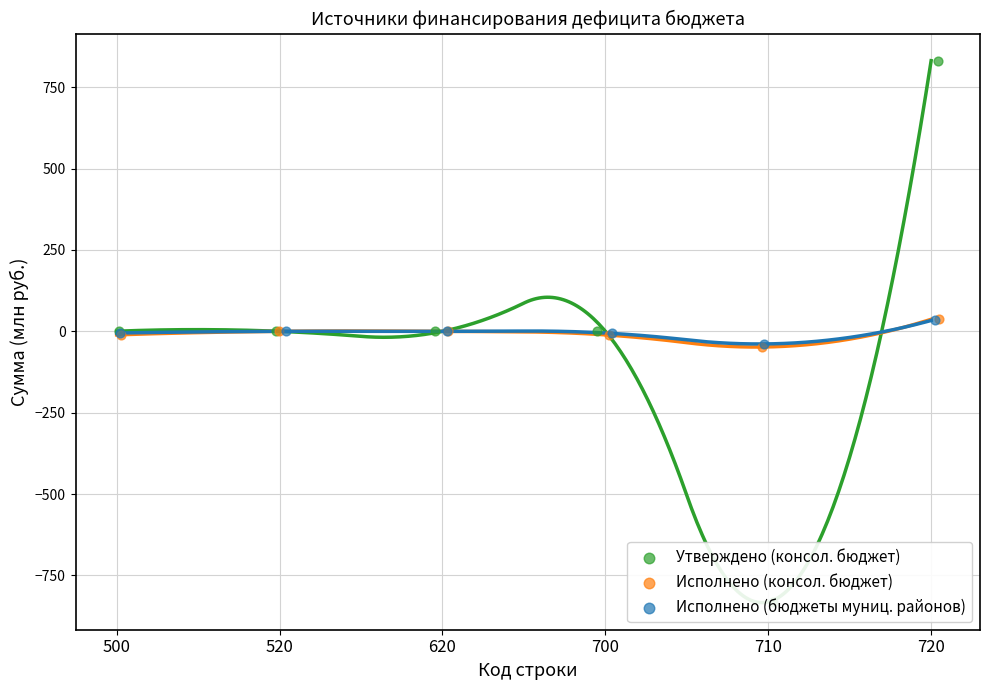

Which series reaches the minimum Y coordinate?

Утверждено (консол. бюджет)